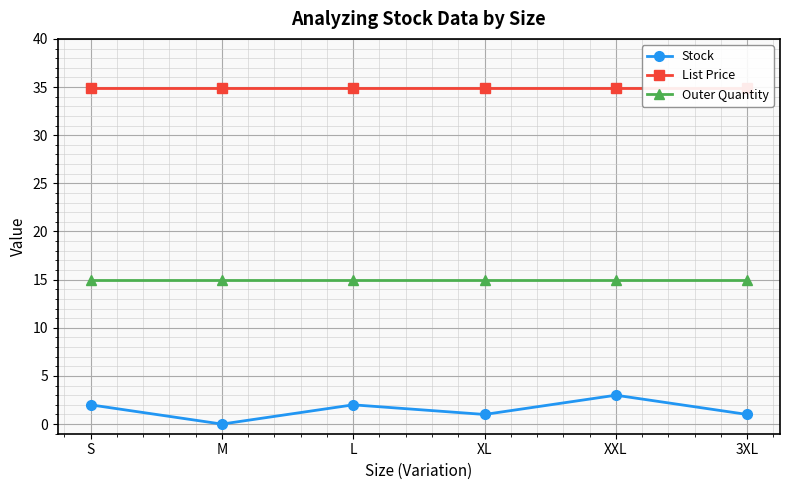

What are all the series names shown in the legend?

Stock, List Price, Outer Quantity